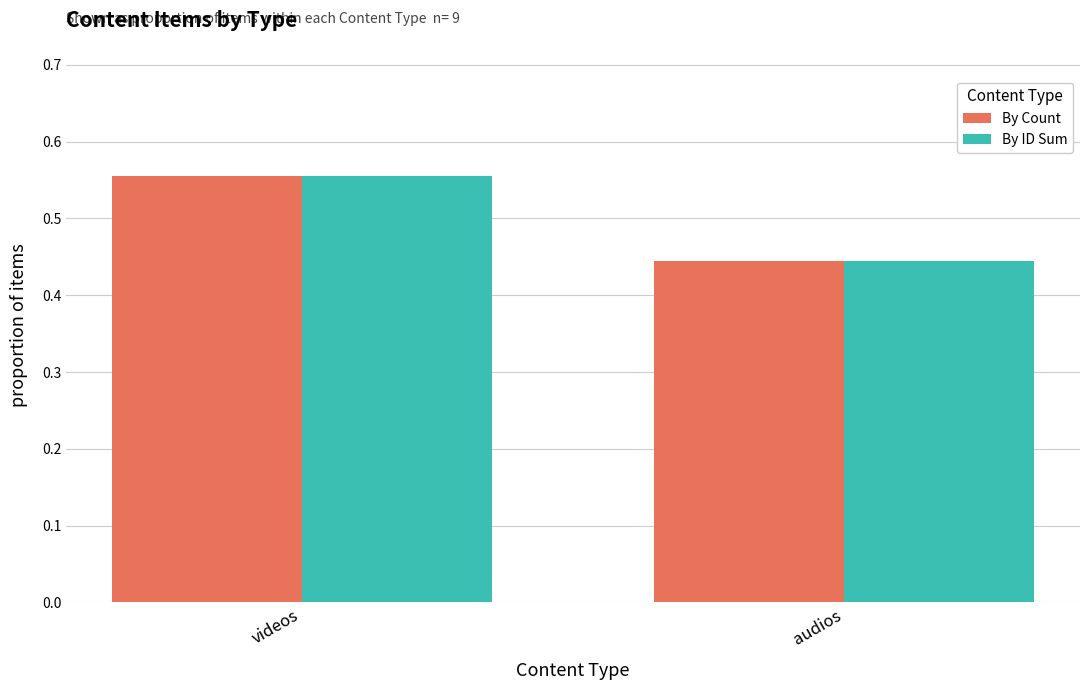

Rank the categories by By ID Sum value from lowest to highest.

audios, videos